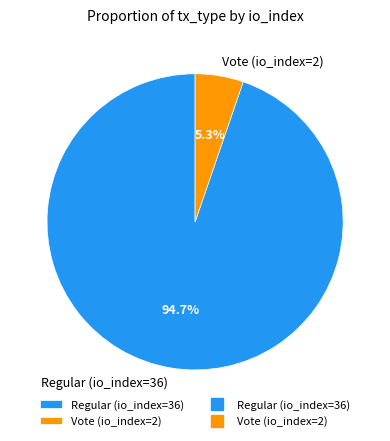

True or false: Regular (io_index=36) accounts for 99% of the total.

False